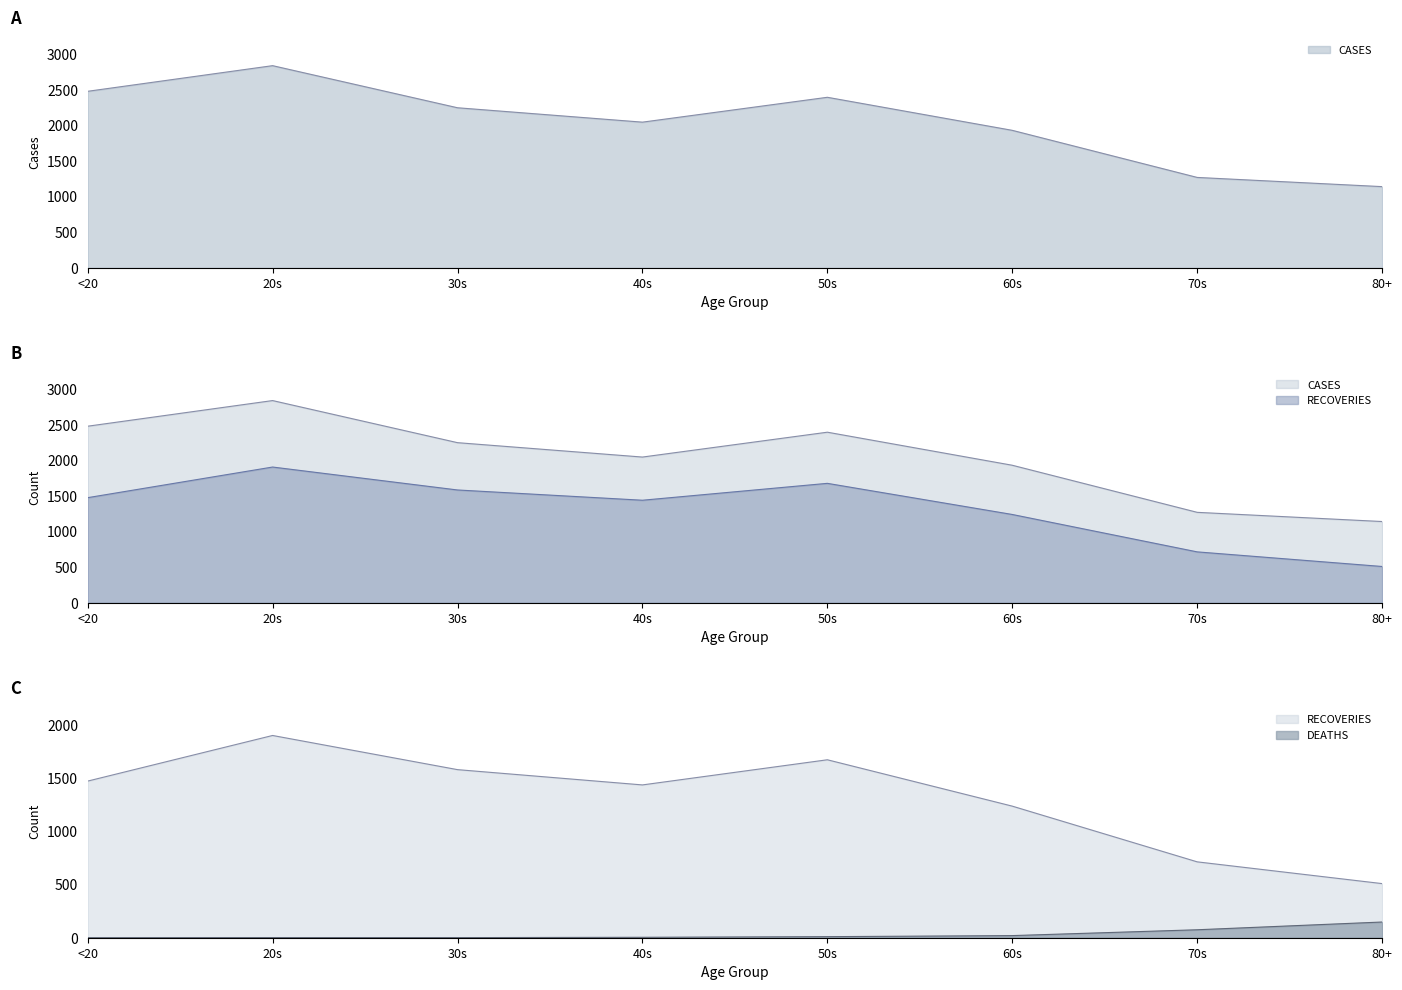

What value does the RECOVERIES series have at 70s, to the nearest 100?

700